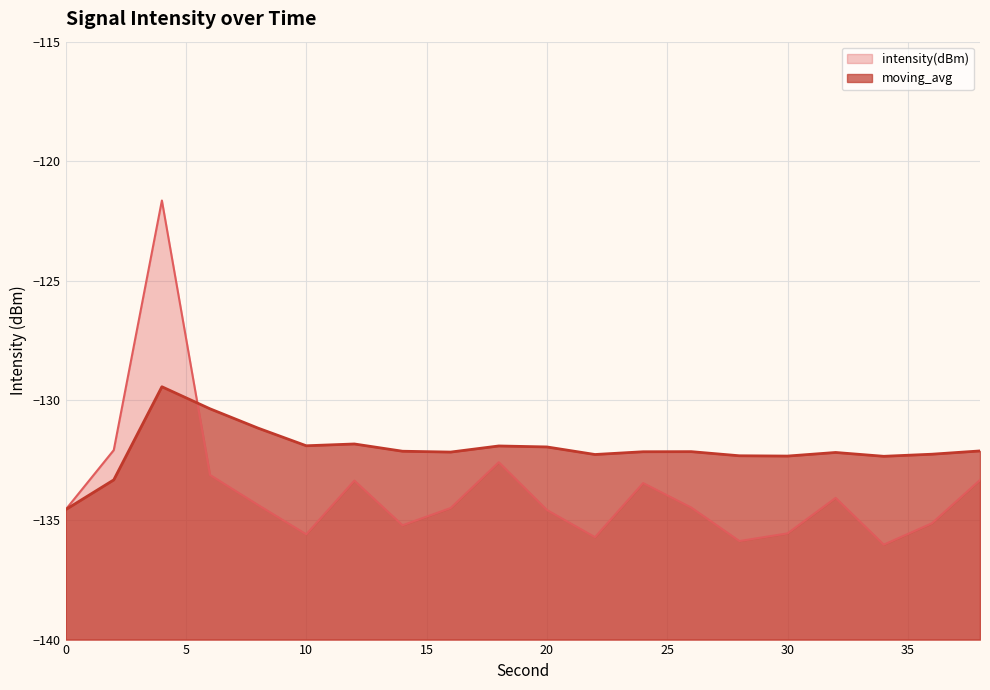

What is the sum of the intensity(dBm) values at 4 and 22?

-257.4